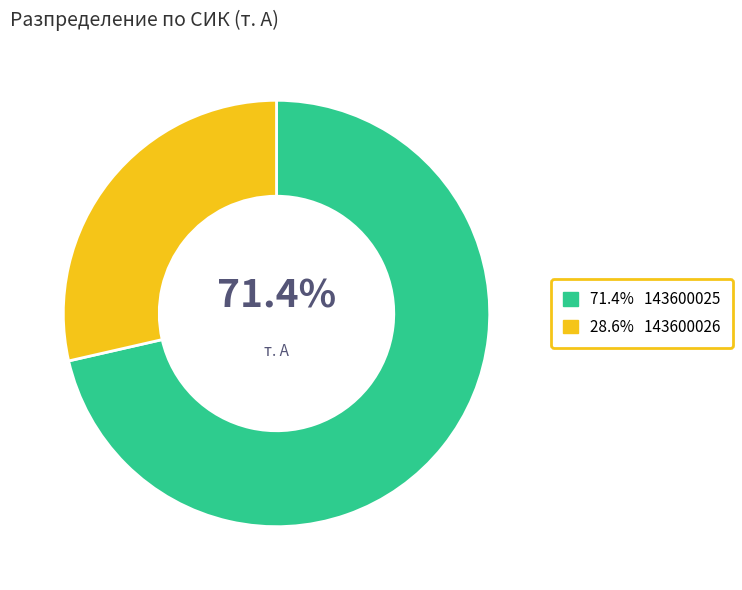

Is there a majority slice in this chart?

Yes